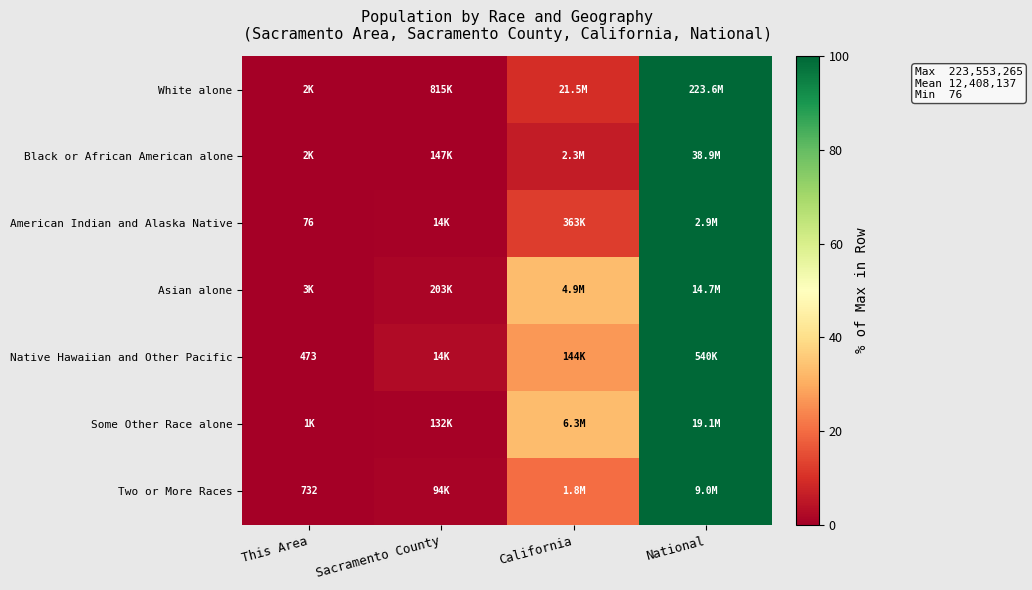

How many categories are shown in the chart?

4